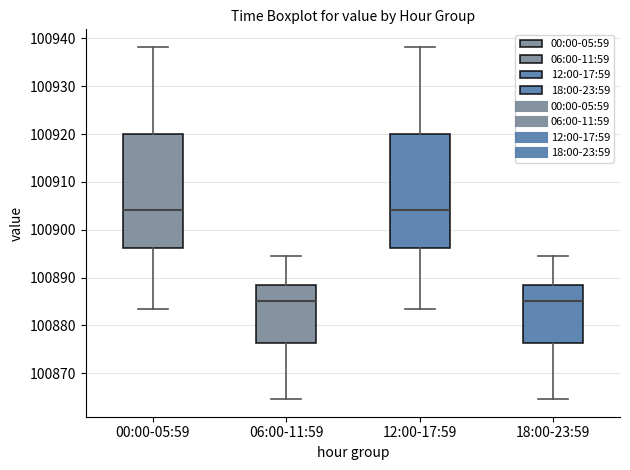

Reading left to right, transcribe this box plot: for each box, give where its median line is, the range the box spans, and where its two whiskers end, as read against the y-axis. The values are not printed on the chart, so give them approximately, as read against the axis.

00:00-05:59: median 100904, box 100896 to 100920, whiskers 100883 to 100938
06:00-11:59: median 100885, box 100876 to 100888, whiskers 100865 to 100895
12:00-17:59: median 100904, box 100896 to 100920, whiskers 100883 to 100938
18:00-23:59: median 100885, box 100876 to 100888, whiskers 100865 to 100895